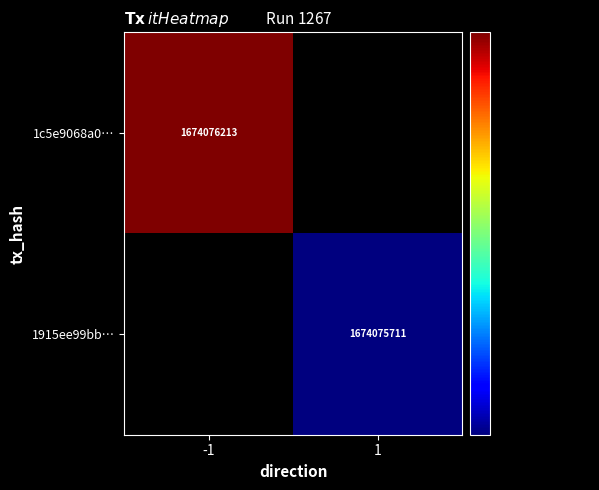

Reading left to right, list all the values displayed in this chart.

1c5e9068a07b0f644a508d028d2a5e8f27fe1cf: direction=-1	time_stamp=1674076213
1915ee99bbf3d55411290070bb1037116c4a5ba: direction=1	time_stamp=1674075711